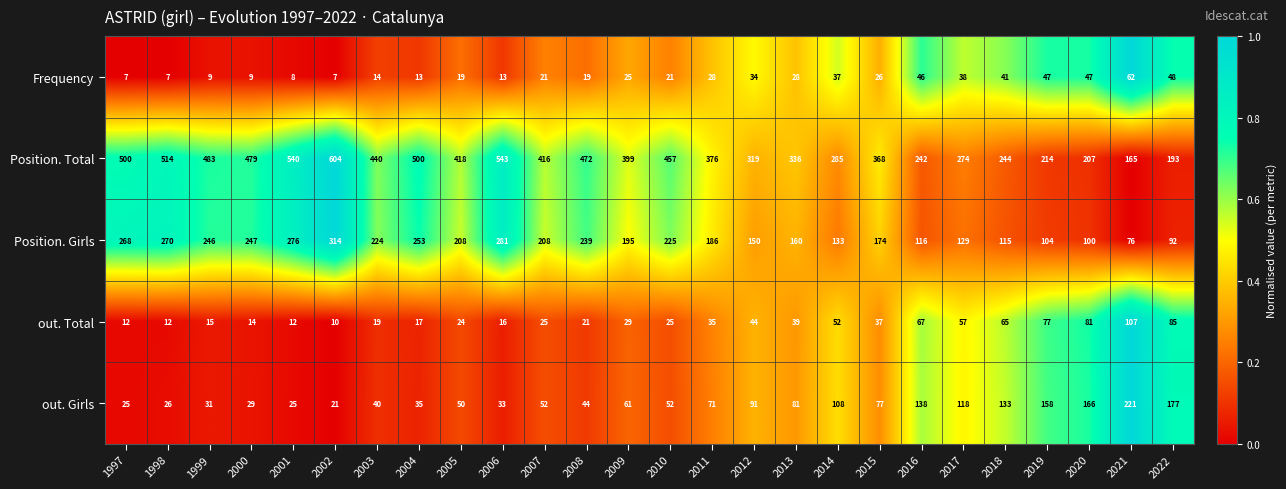

True or false: out. Total has a value of 45 at 2020.

False